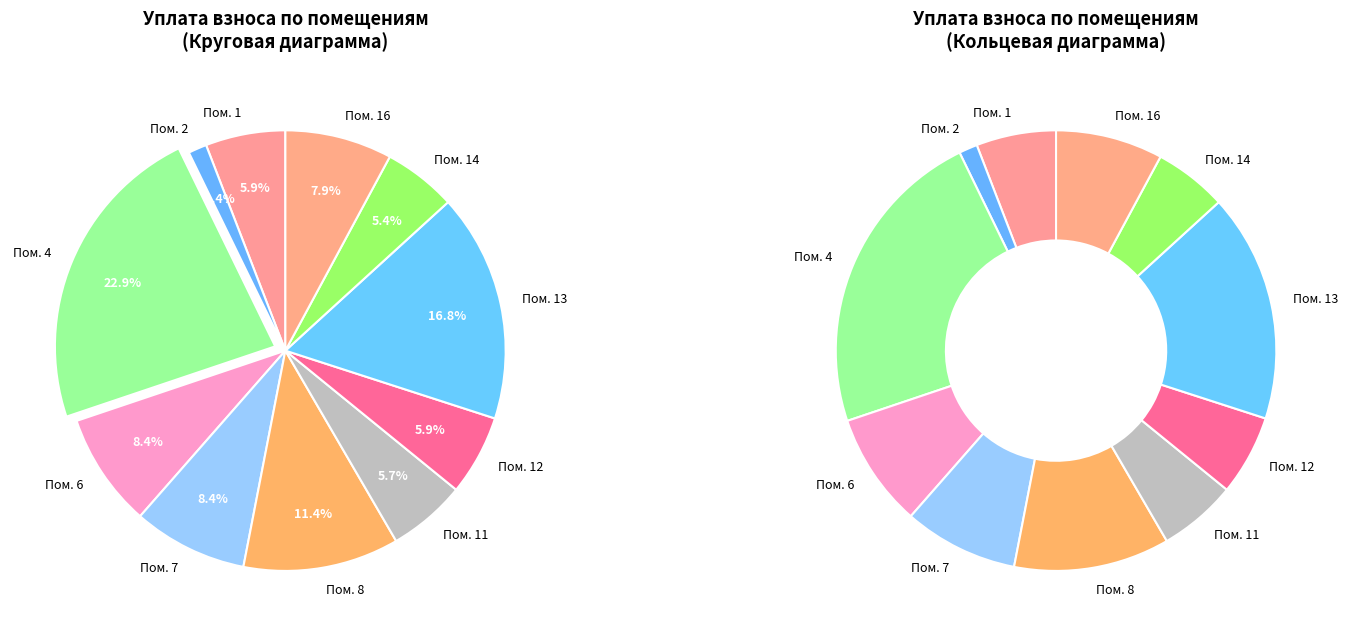

What percentage is NOT represented by 2?

98.6%